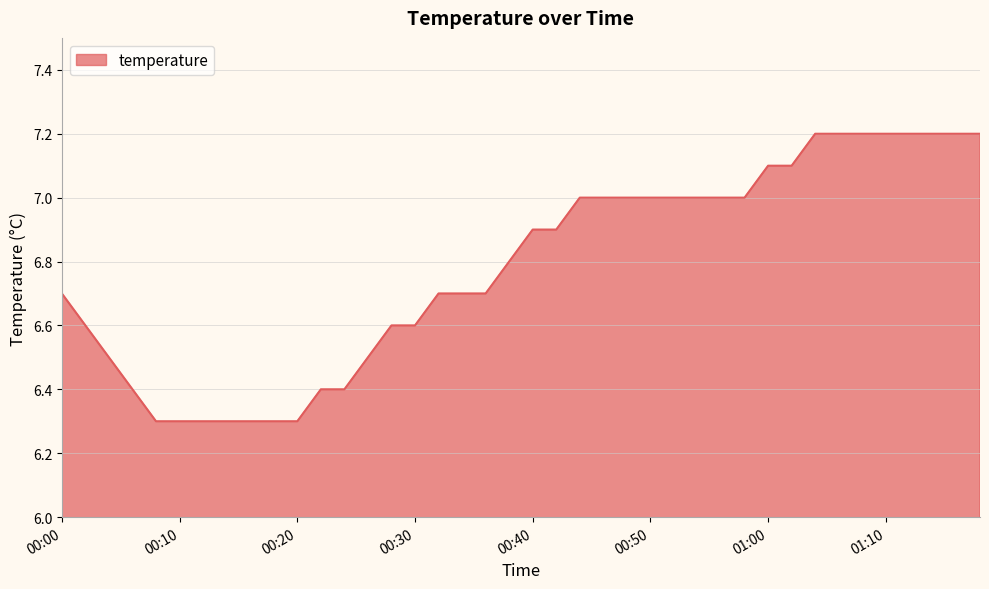

What is the minimum value shown in the chart?

6.3